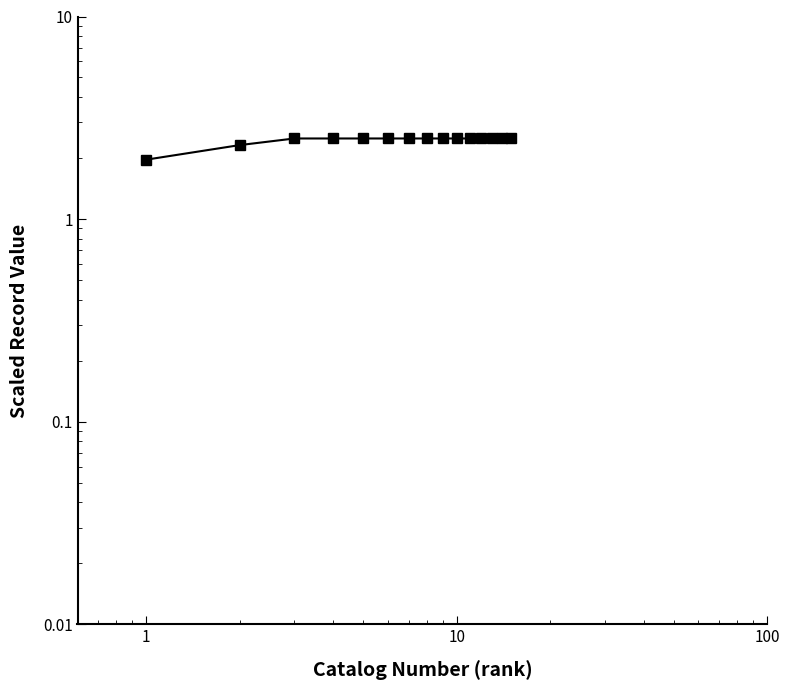

How many lines are shown in the chart?

1